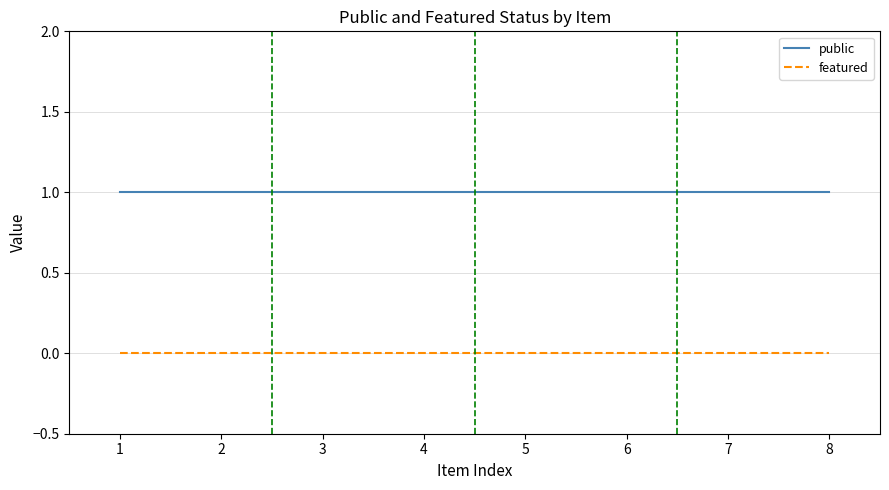

Is this an area chart (filled region under the line)?

No